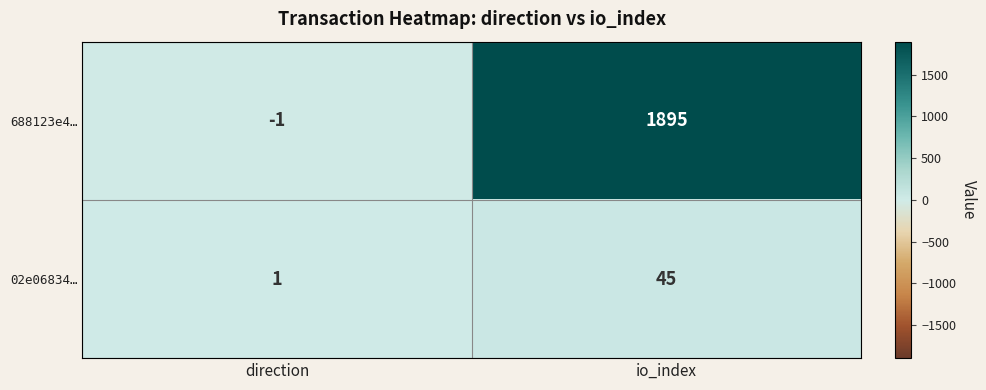

Which series has the largest total across all categories?

688123e4…